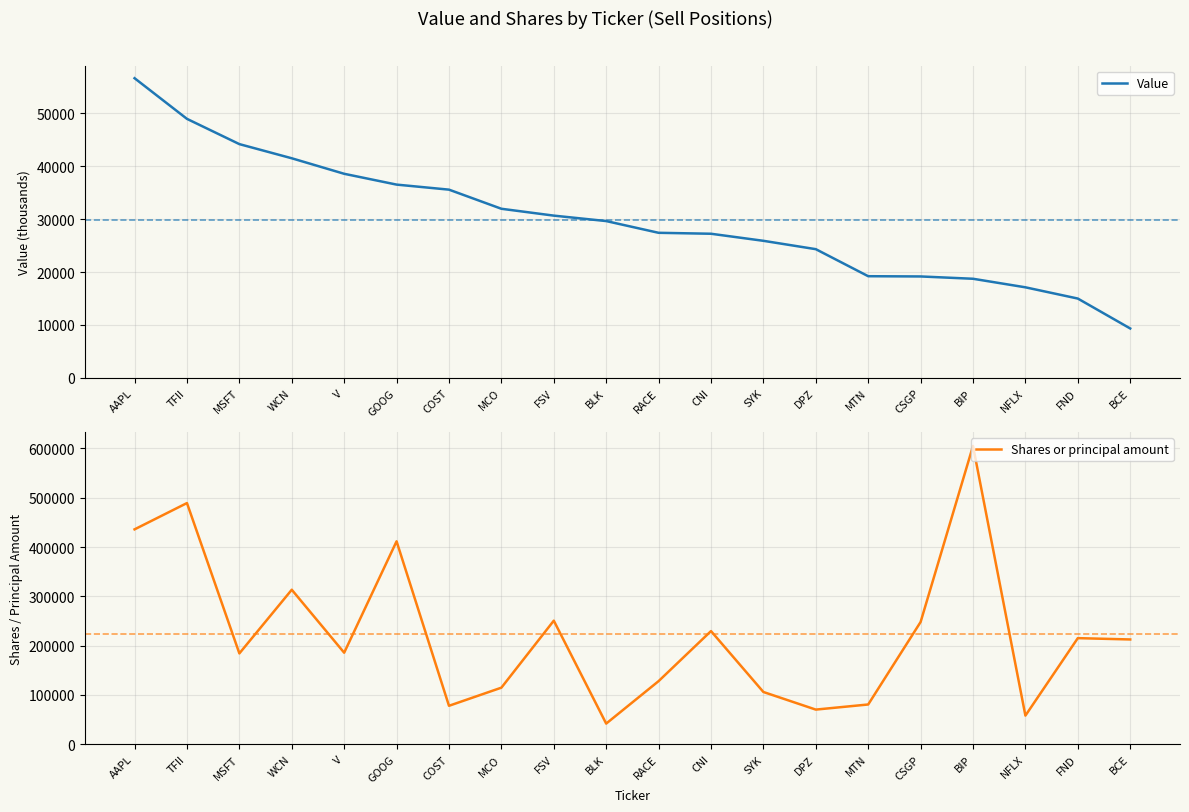

The value of Shares or principal amount at BCE is 212492. True or false?

True